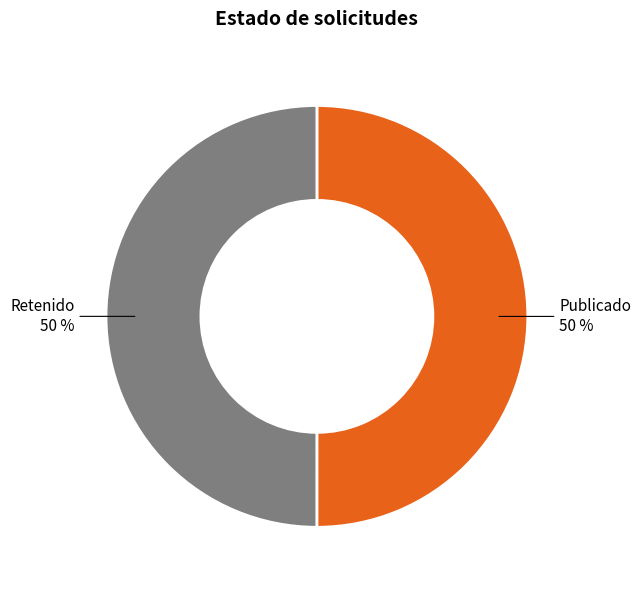

How many slices are in this pie chart?

2